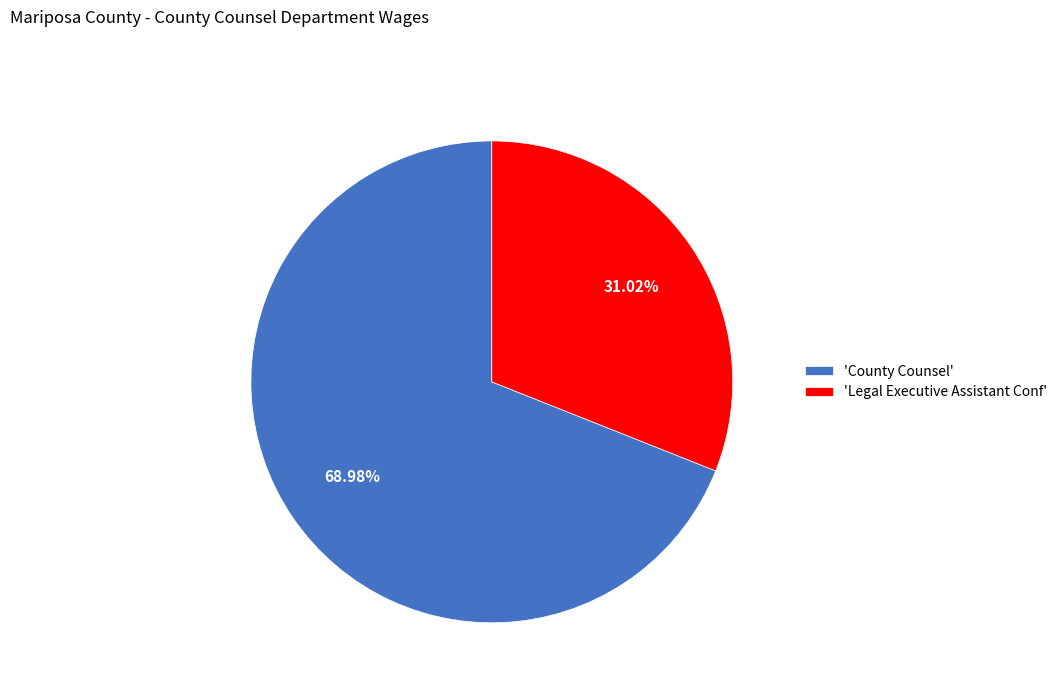

Combined, do 'Legal Executive Assistant Conf' and 'County Counsel' account for over 50%?

Yes